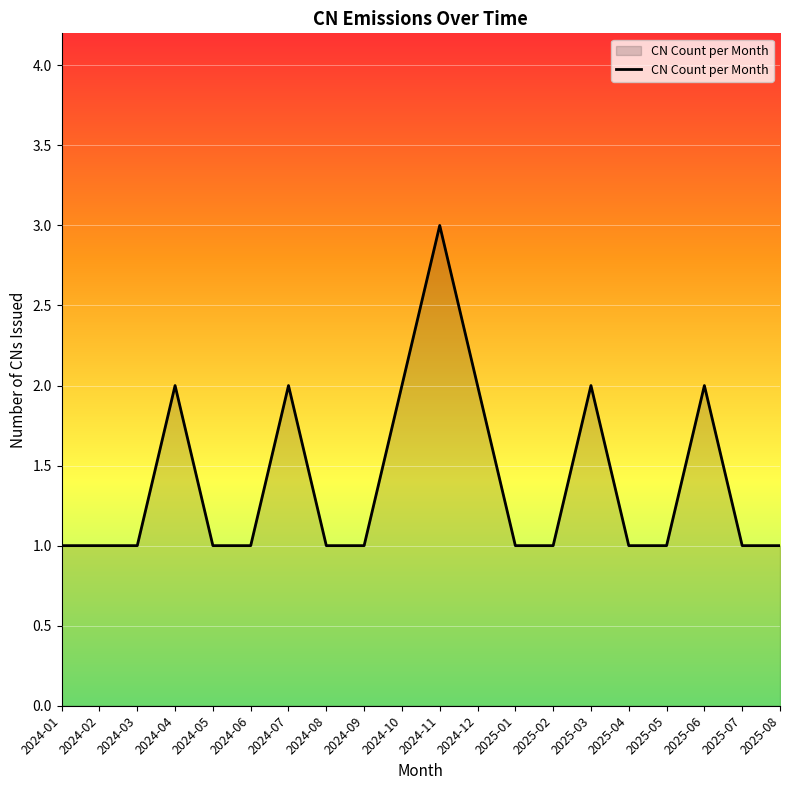

Reading left to right, list all the values displayed in this chart.

1	1	1	2	1	1	2	1	1	2	3	2	1	1	2	1	1	2	1	1